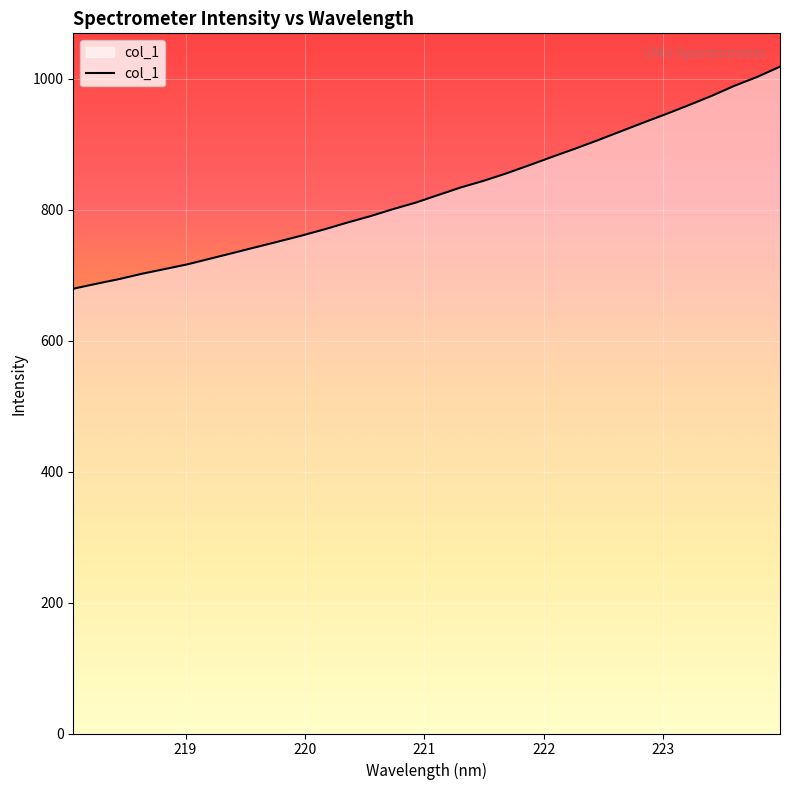

What is the maximum value shown in the chart?

1018.2